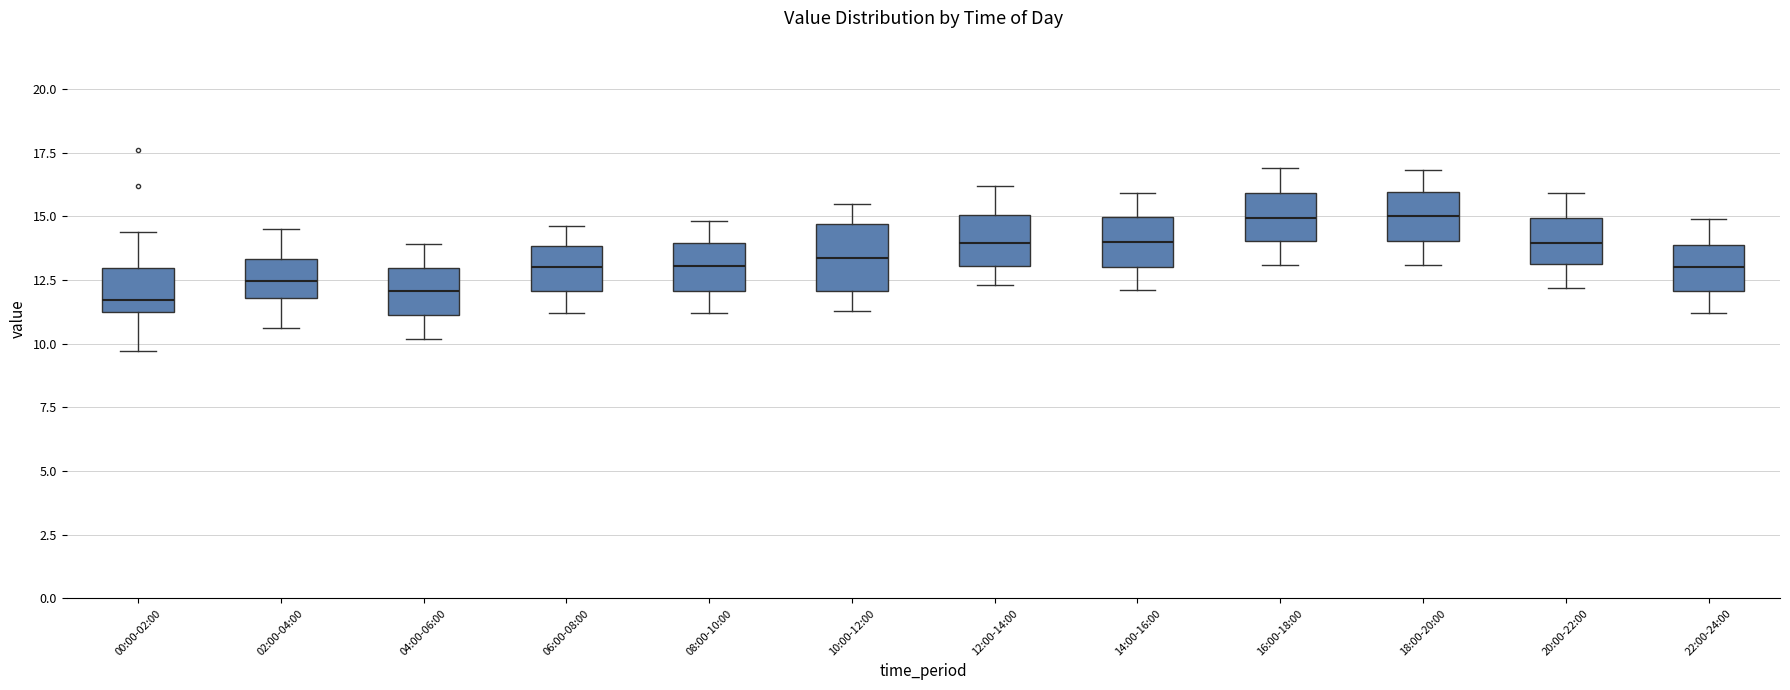

Reading left to right, transcribe this box plot: for each box, give where its median line is, the range the box spans, and where its two whiskers end, as read against the y-axis. The values are not printed on the chart, so give them approximately, as read against the axis.

00:00-02:00: median 11.5 (just above the box's lower edge), box 11.5 to 13.0, whiskers 9.5 to 14.5
02:00-04:00: median 12.5, box 12.0 to 13.5, whiskers 10.5 to 14.5
04:00-06:00: median 12.0, box 11.0 to 13.0, whiskers 10.0 to 14.0
06:00-08:00: median 13.0, box 12.0 to 14.0, whiskers 11.0 to 14.5
08:00-10:00: median 13.0, box 12.0 to 14.0, whiskers 11.0 to 15.0
10:00-12:00: median 13.5, box 12.0 to 14.5, whiskers 11.5 to 15.5
12:00-14:00: median 14.0, box 13.0 to 15.0, whiskers 12.5 to 16.0
14:00-16:00: median 14.0, box 13.0 to 15.0, whiskers 12.0 to 16.0
16:00-18:00: median 15.0, box 14.0 to 16.0, whiskers 13.0 to 17.0
18:00-20:00: median 15.0, box 14.0 to 16.0, whiskers 13.0 to 17.0
20:00-22:00: median 14.0, box 13.0 to 15.0, whiskers 12.0 to 16.0
22:00-24:00: median 13.0, box 12.0 to 14.0, whiskers 11.0 to 15.0